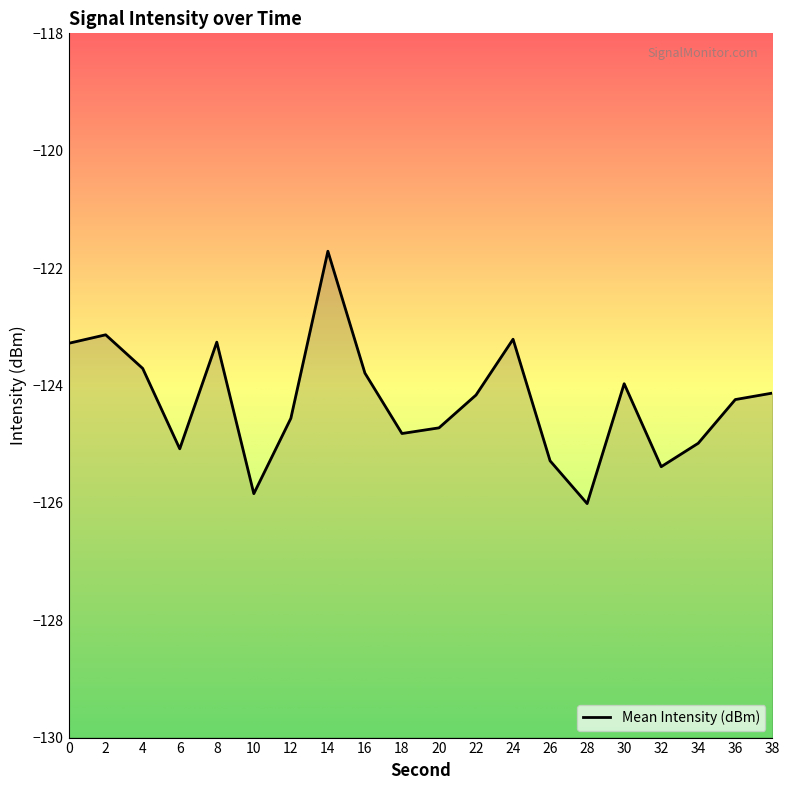

At which label is the value closest to -123?

2